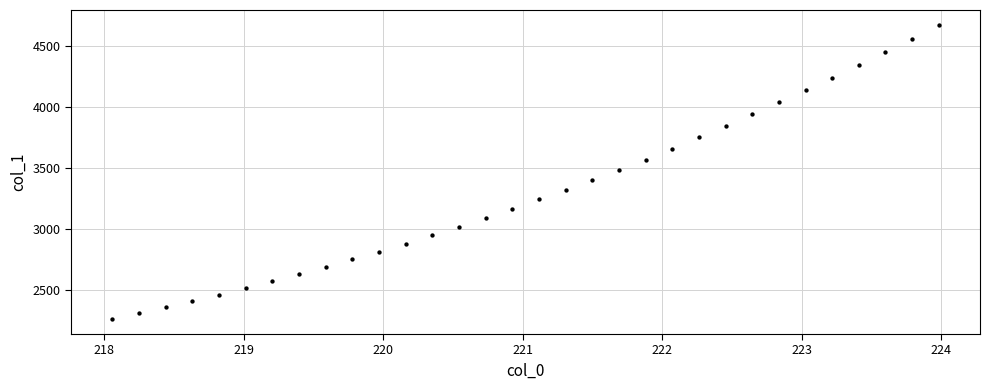

What is the range of X values (max minus min)?

5.9